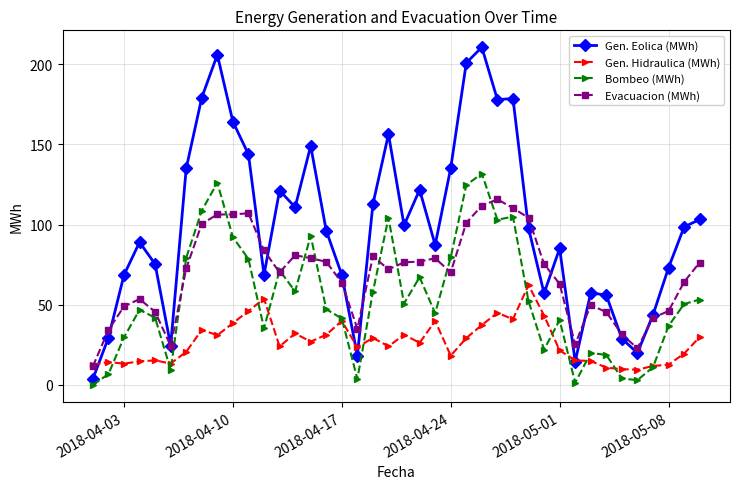

Rank the series by their average value, from highest to lowest.

Gen. Eolica (MWh), Evacuacion (MWh), Bombeo (MWh), Gen. Hidraulica (MWh)